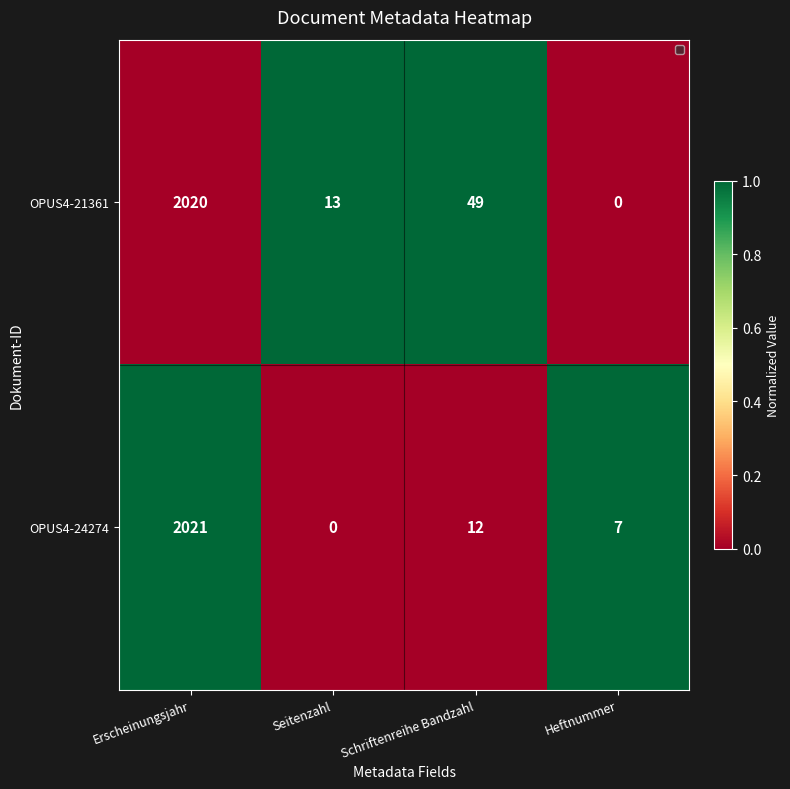

What is the difference between the maximum and minimum values in the OPUS4-24274 series?

2021